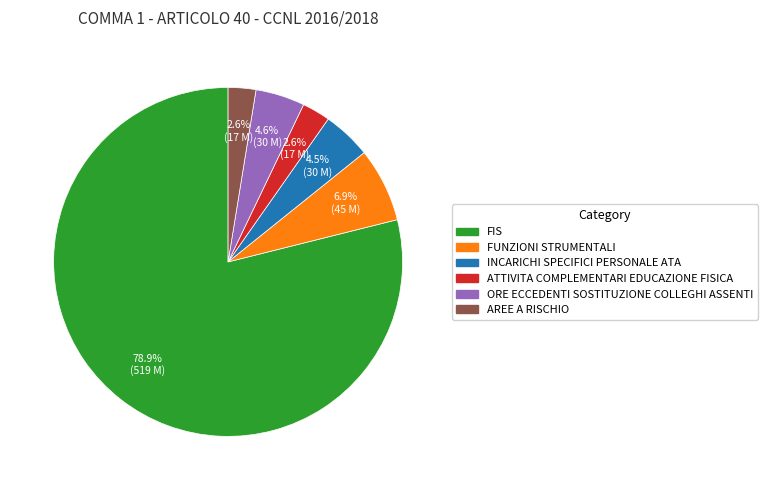

To the nearest percent, what is the difference between the largest and smallest slice percentages?

76%